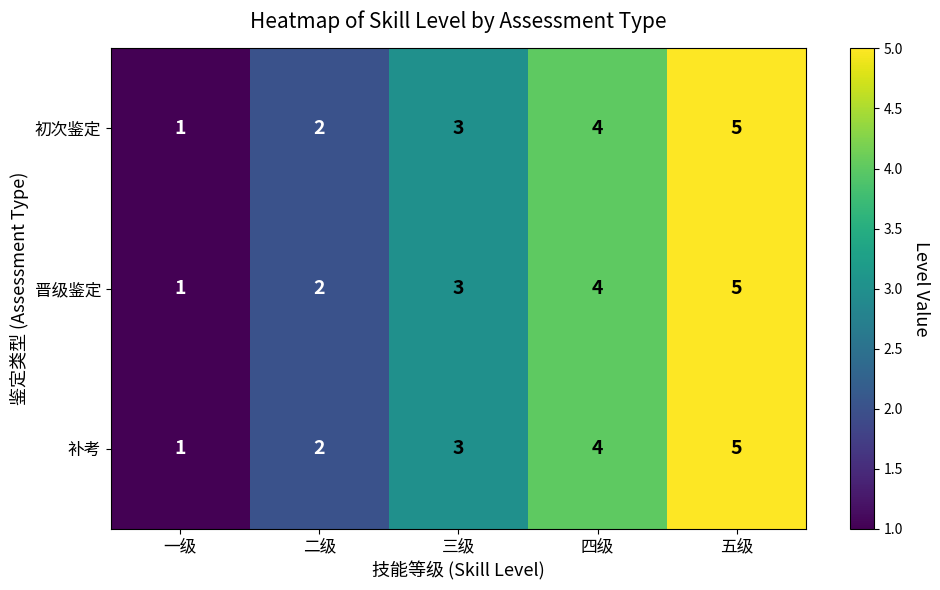

The value of 补考 at 一级 is 1. True or false?

True